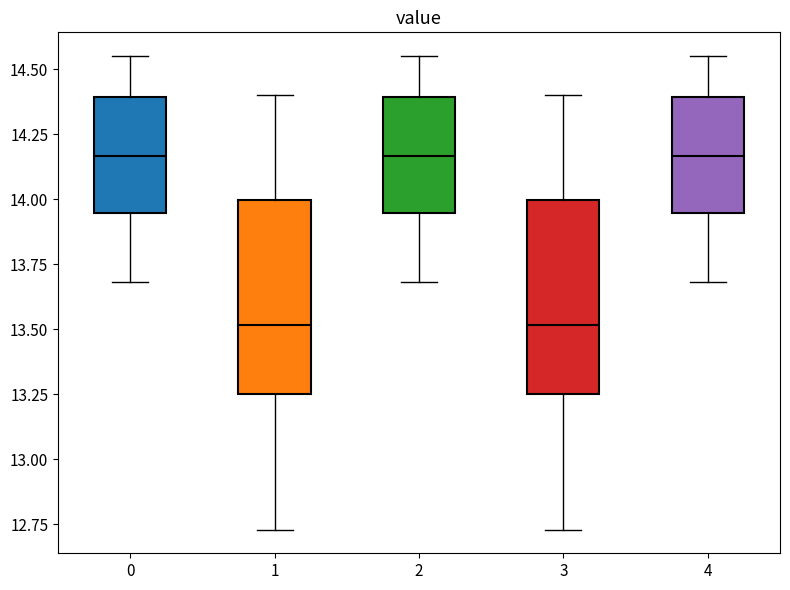

Reading left to right, read every box against the y-axis: the position of its median line, the range the box covers, and the ends of its whiskers. The values are not printed on the chart, so give them approximately, as read against the axis.

0: median 14.15, box 13.95 to 14.40, whiskers 13.70 to 14.55
1: median 13.50, box 13.25 to 14.00, whiskers 12.75 to 14.40
2: median 14.15, box 13.95 to 14.40, whiskers 13.70 to 14.55
3: median 13.50, box 13.25 to 14.00, whiskers 12.75 to 14.40
4: median 14.15, box 13.95 to 14.40, whiskers 13.70 to 14.55